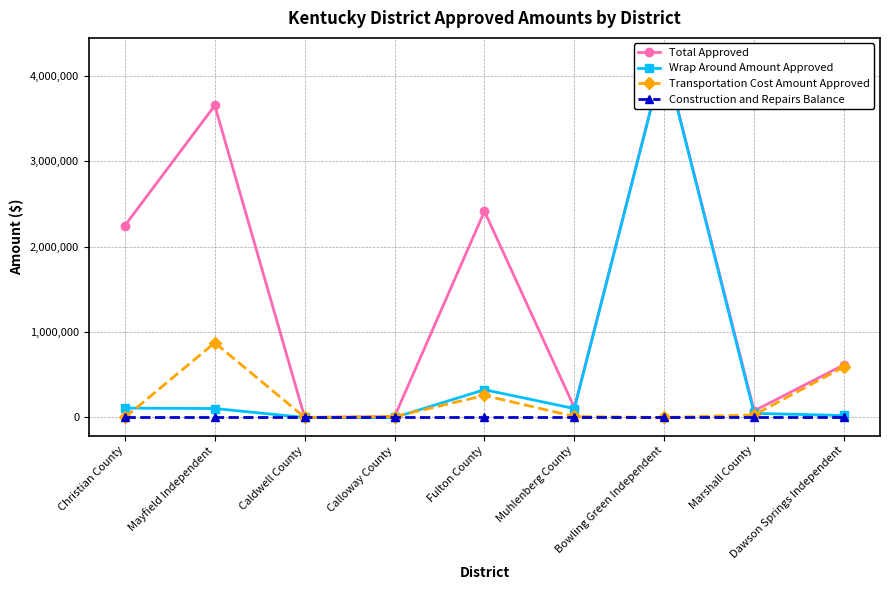

What is the label of the 8th point from the left?

Marshall County